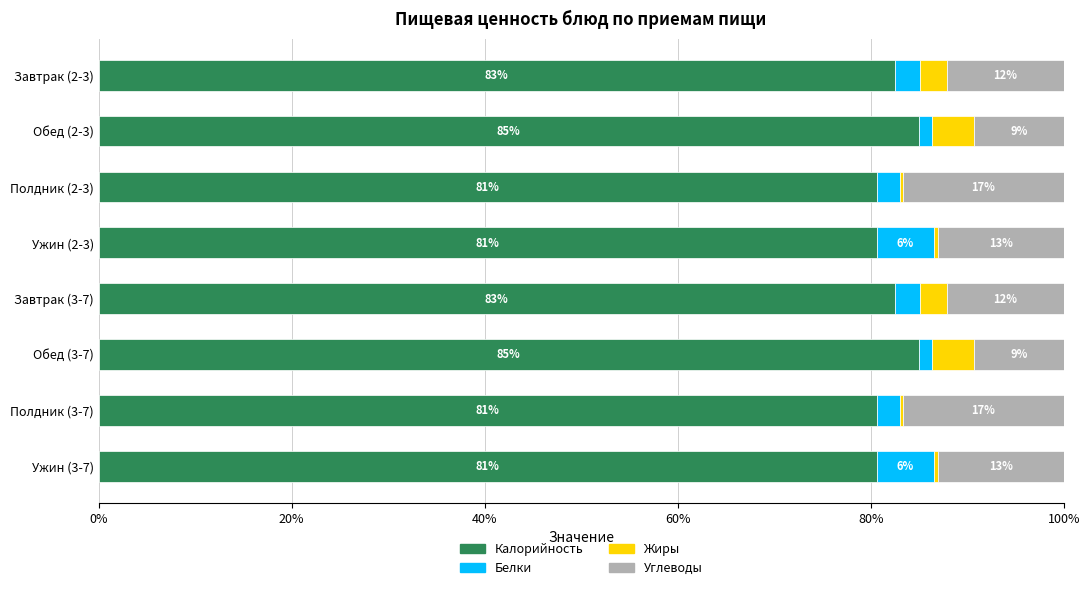

What are all the series names shown in the legend?

Калорийность, Белки, Жиры, Углеводы